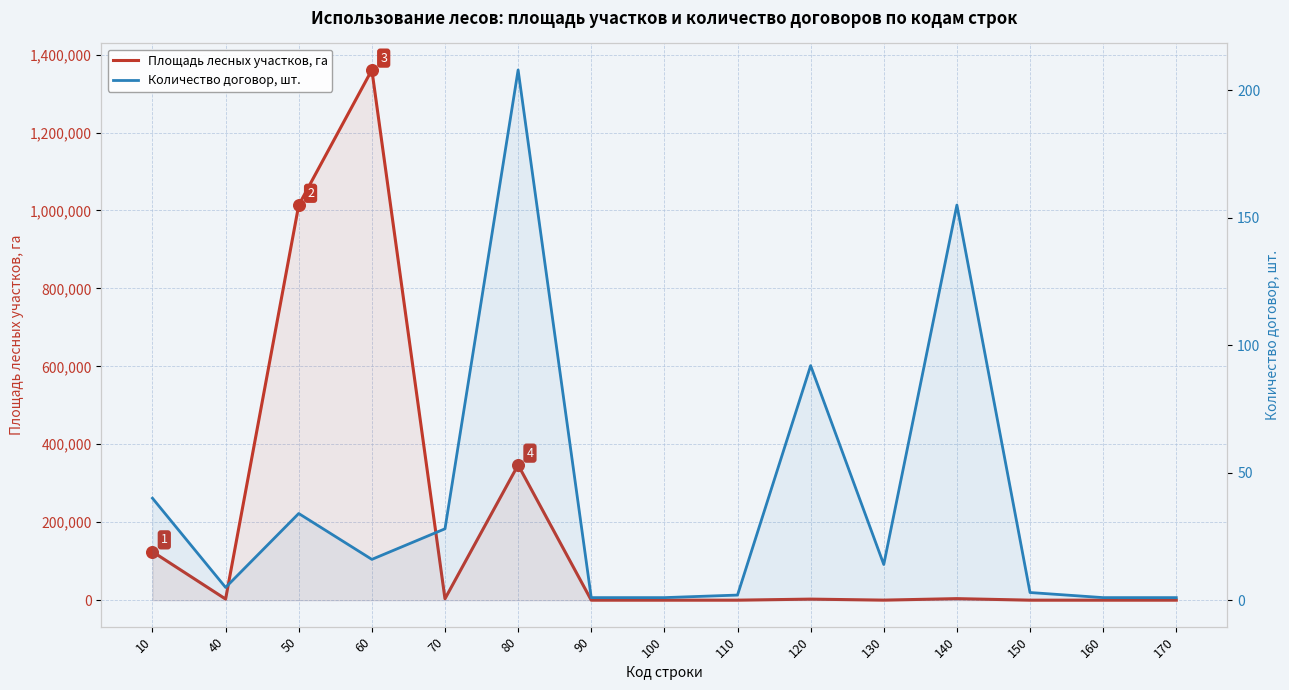

Which series reaches the maximum Y coordinate?

Площадь лесных участков, га